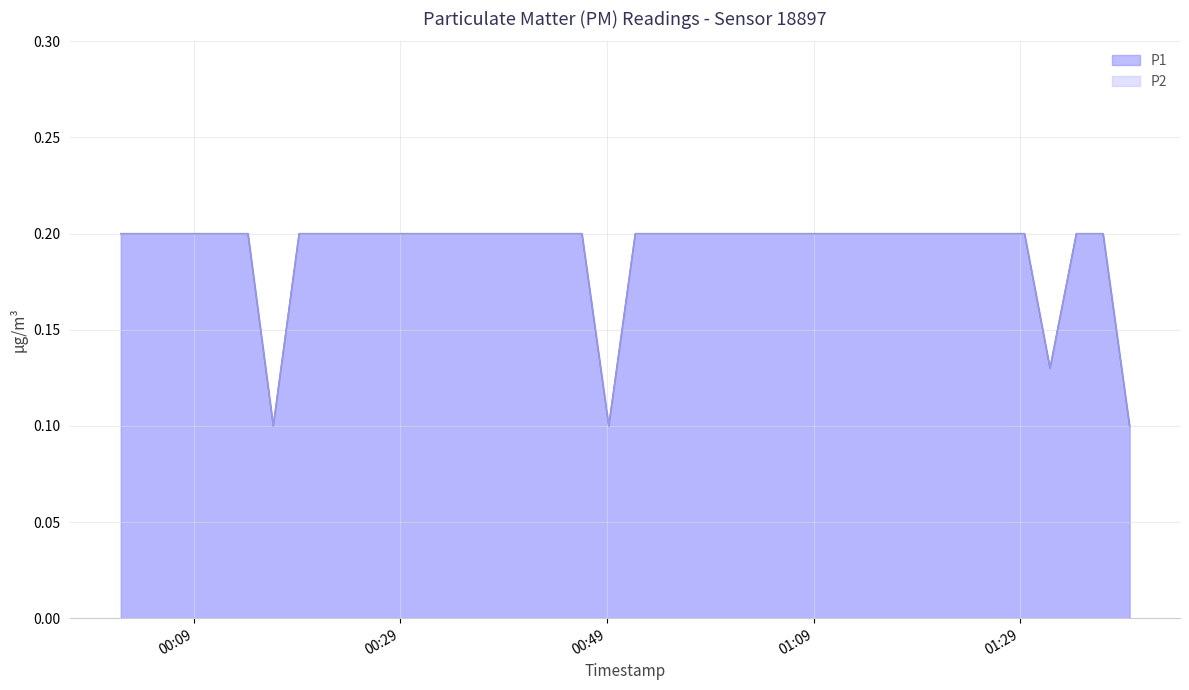

What is the label of the 31st point from the right?

2023-02-26T00:24:09